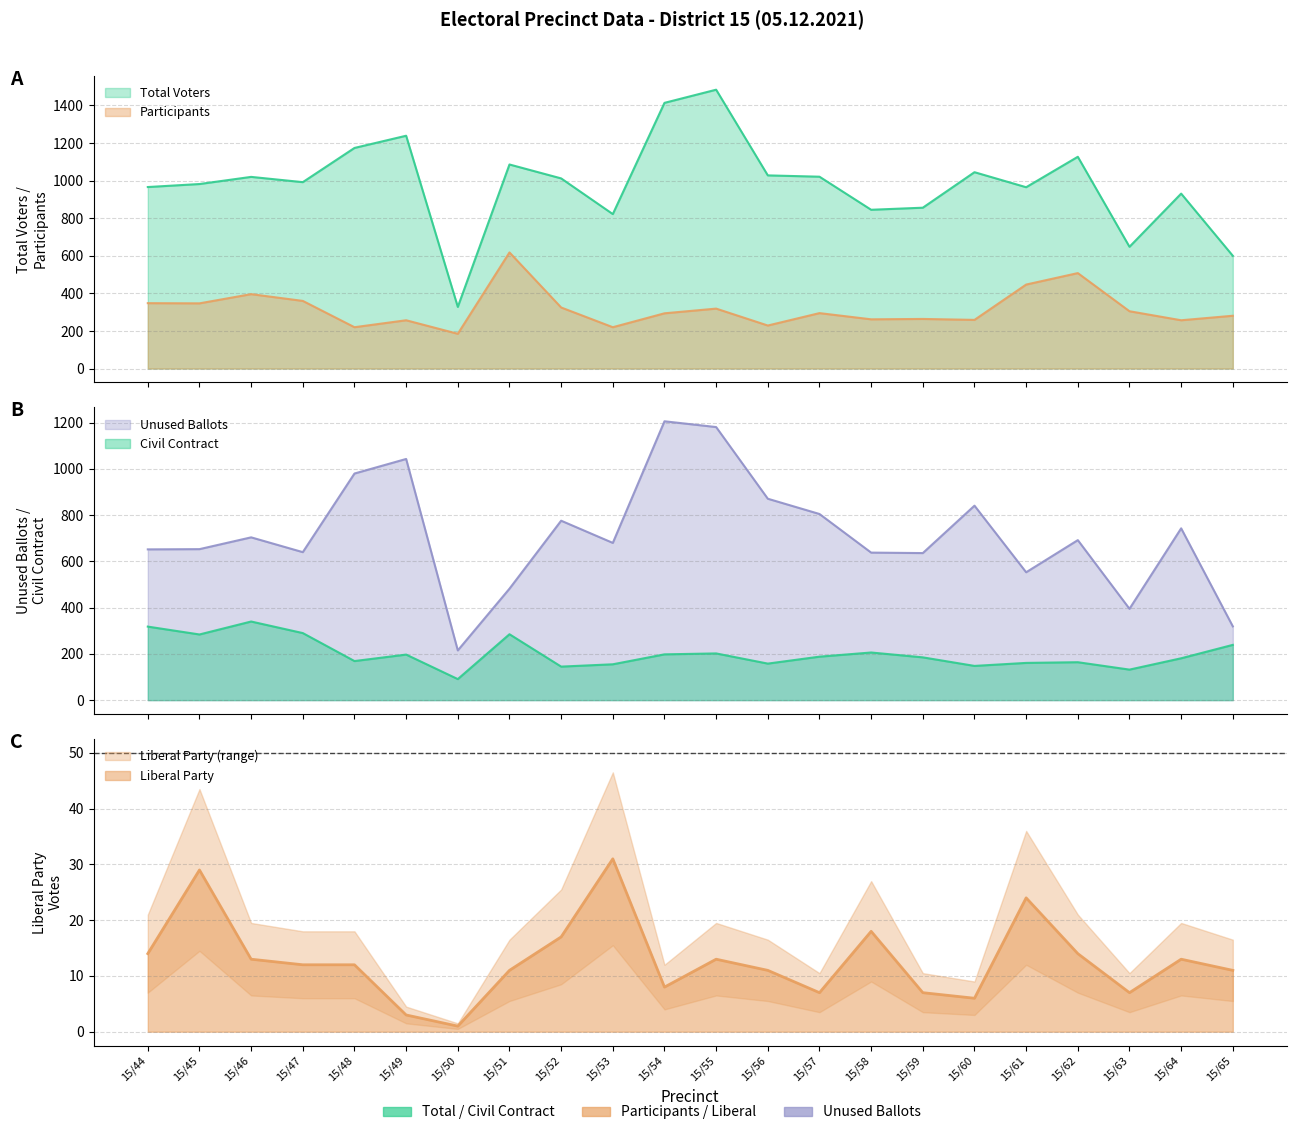

Between 15/48 and 15/44, which is larger?

15/48